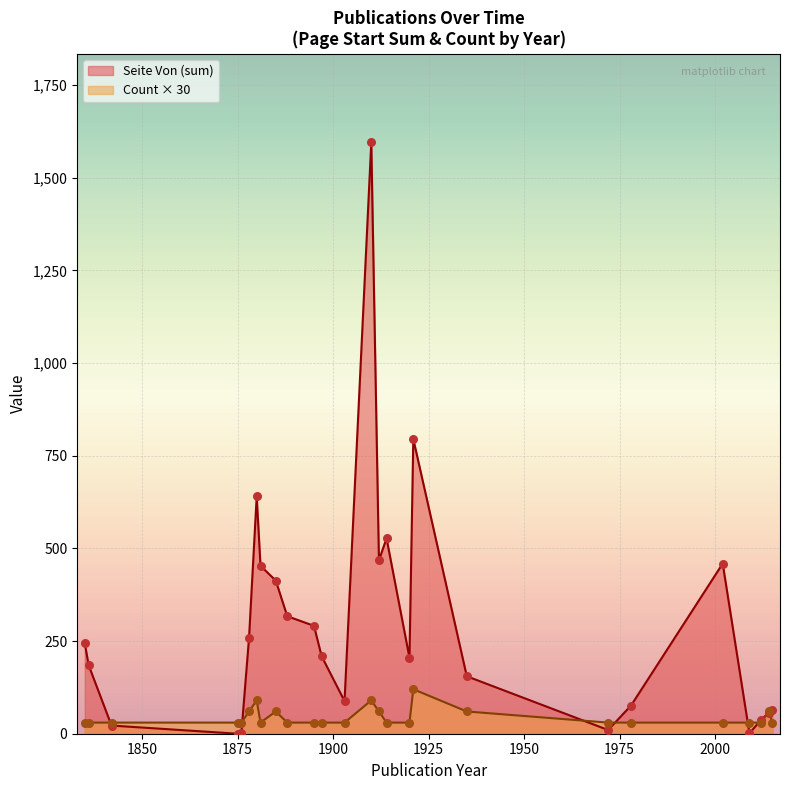

Which series has the largest total across all categories?

Seite Von (sum)